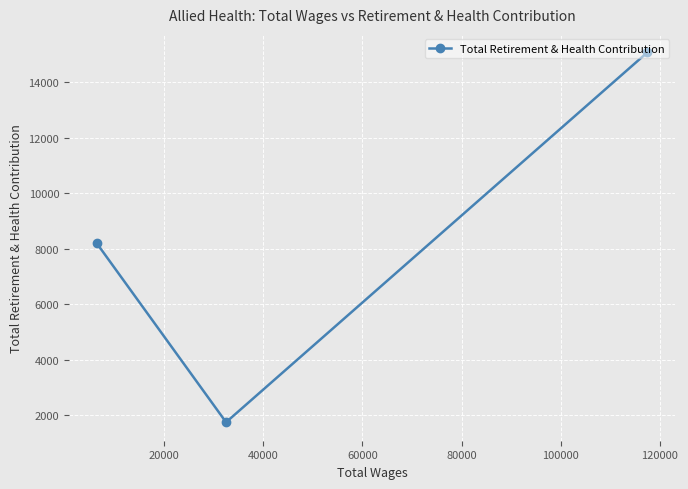

What is the average value?

8343